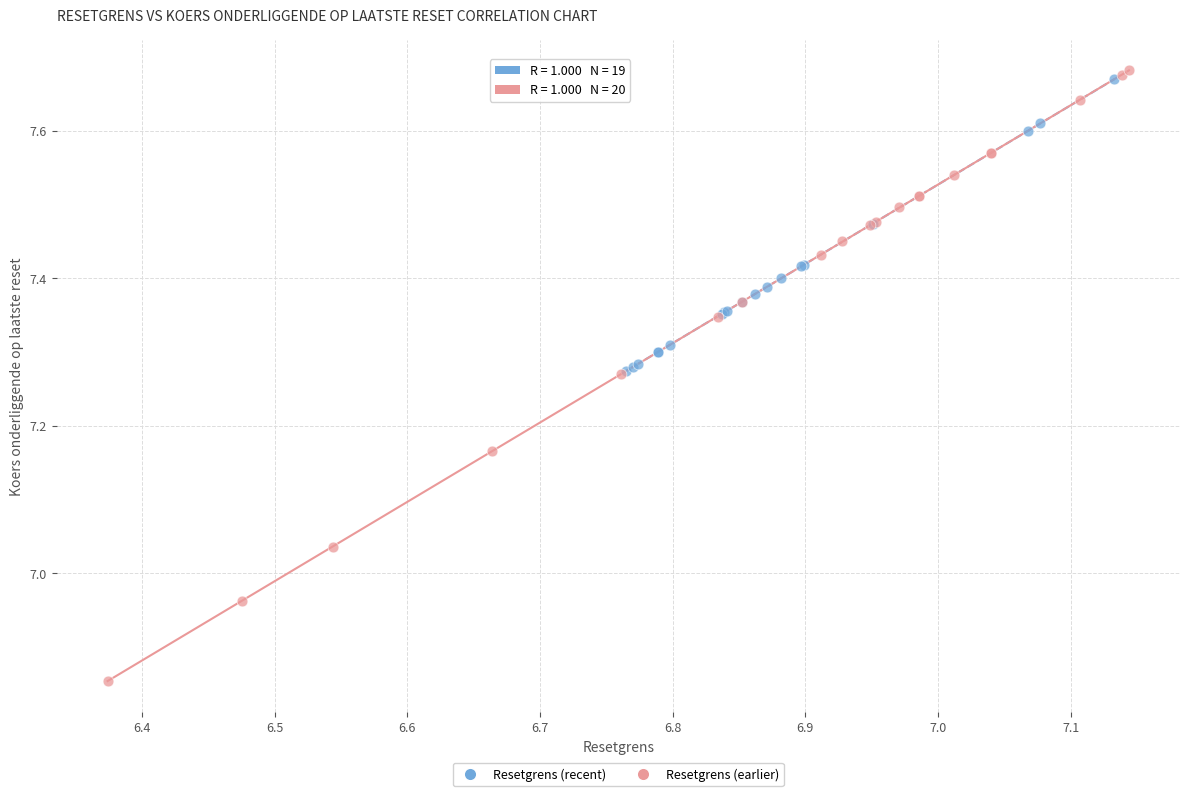

Which series reaches the maximum Y coordinate?

Resetgrens (earlier)